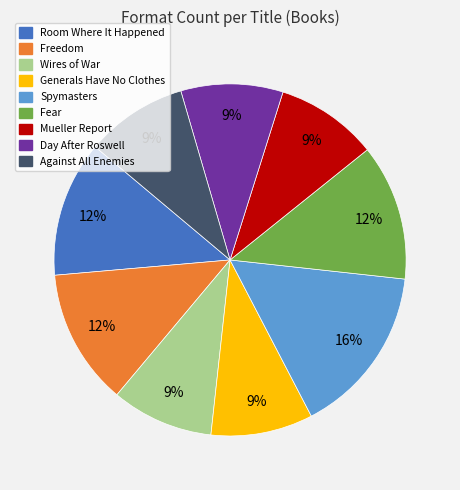

How many slices are in this pie chart?

9